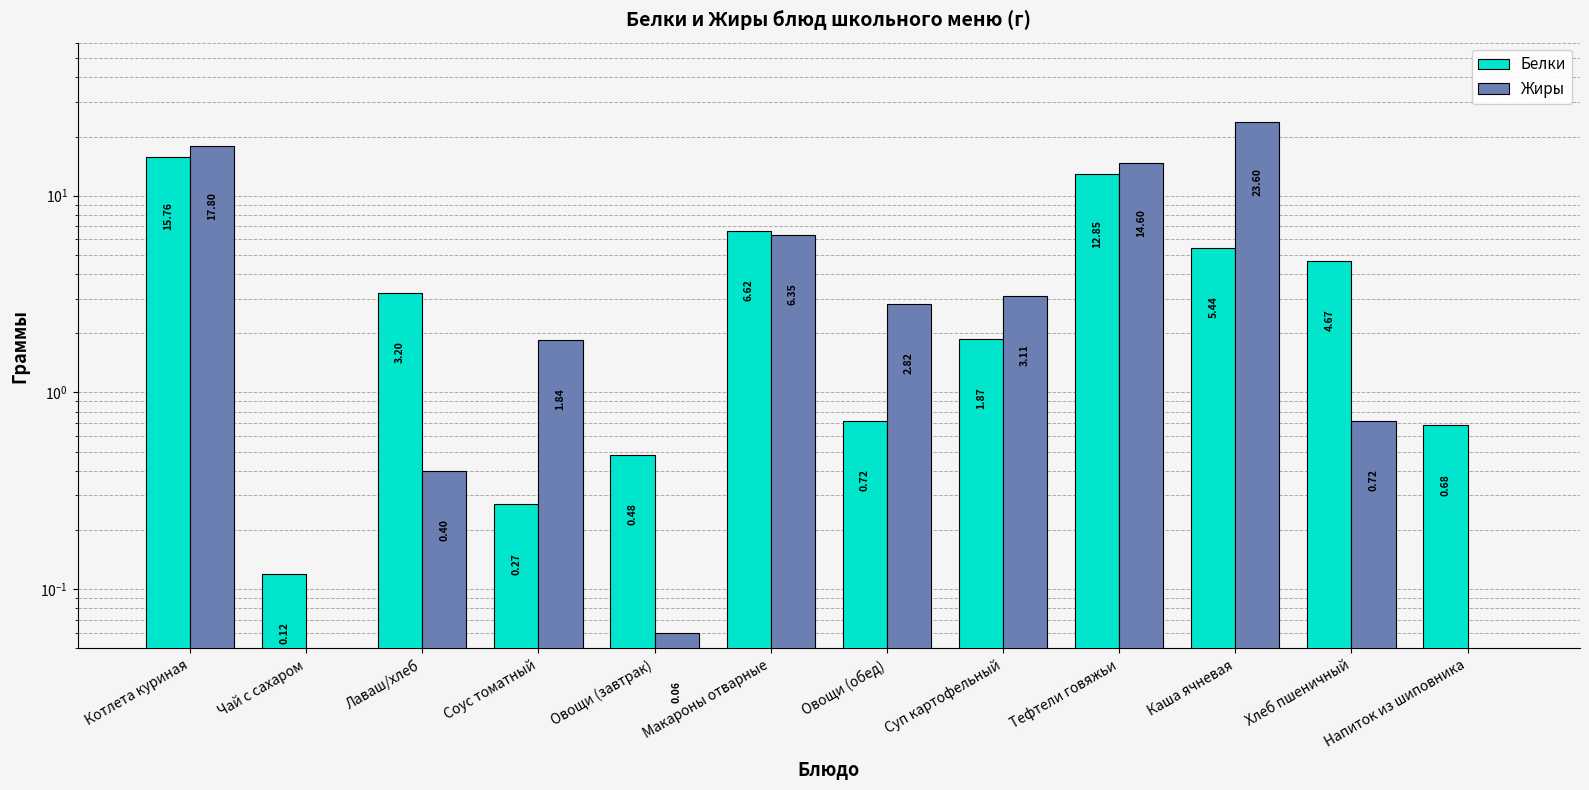

What position from the right is Напиток из шиповника?

1